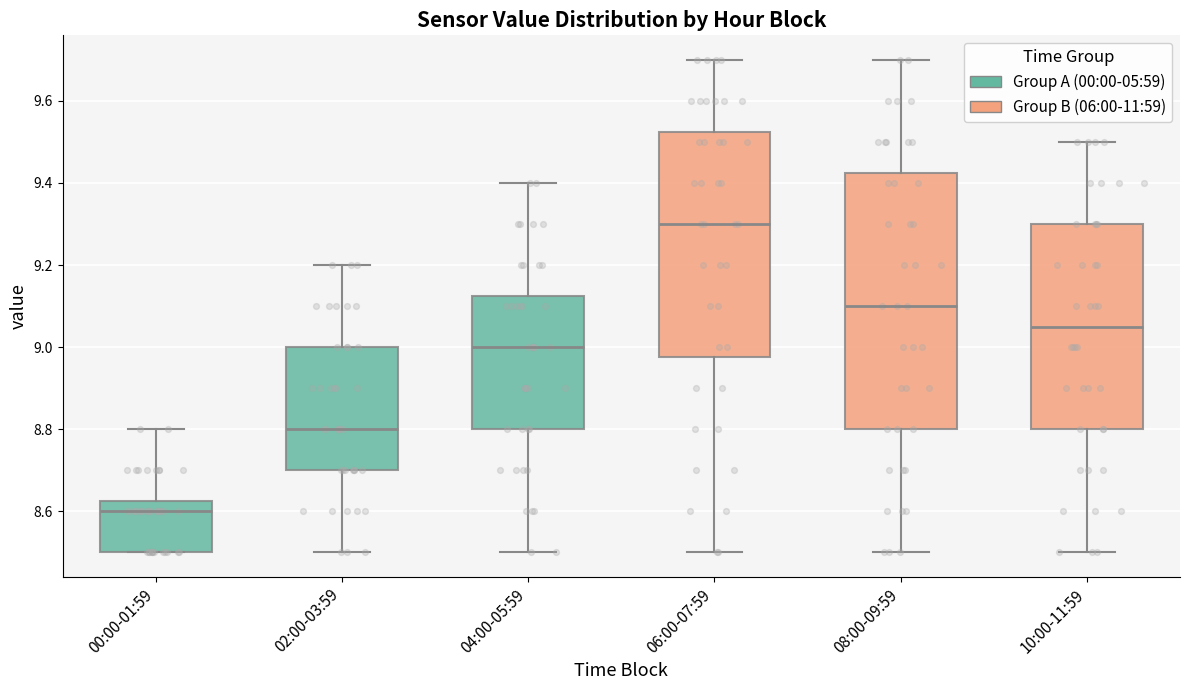

Where is the upper edge of the box for 04:00-05:59 on the y-axis? The values are not printed on the chart, so give them approximately, as read against the axis.

9.12